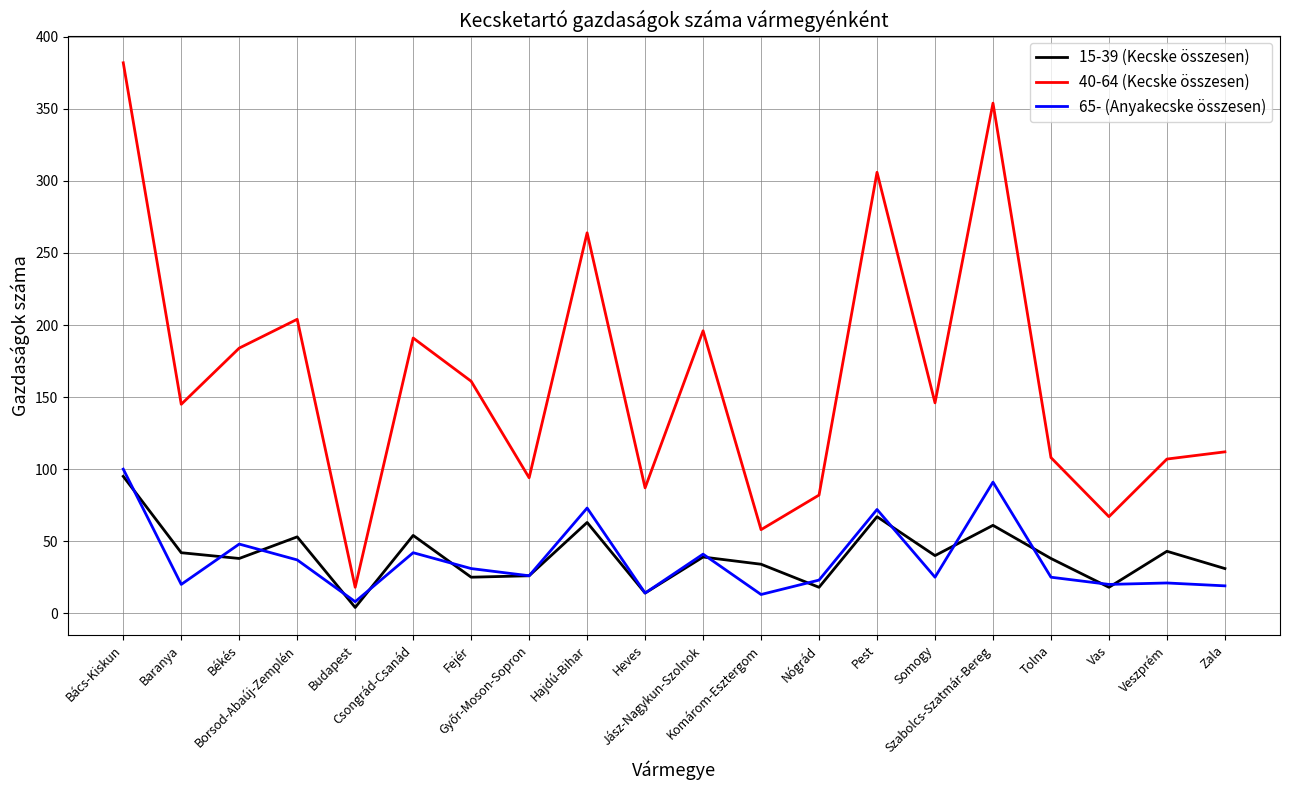

Which series has the largest total across all categories?

40-64 (Kecske összesen)